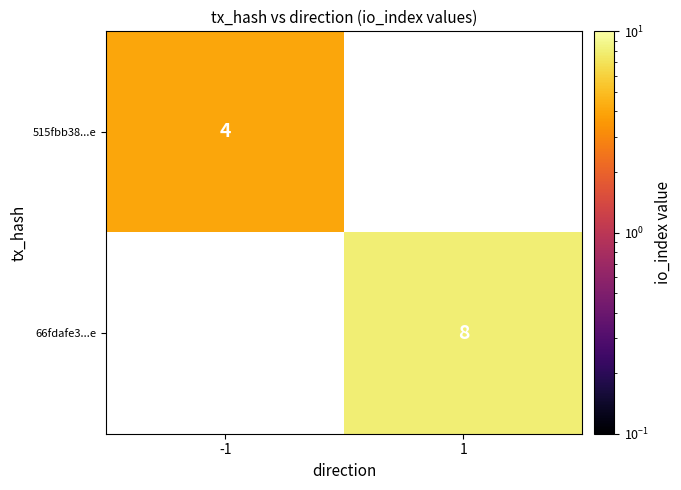

The value of 515fbb38...e at -1 is 5. True or false?

False